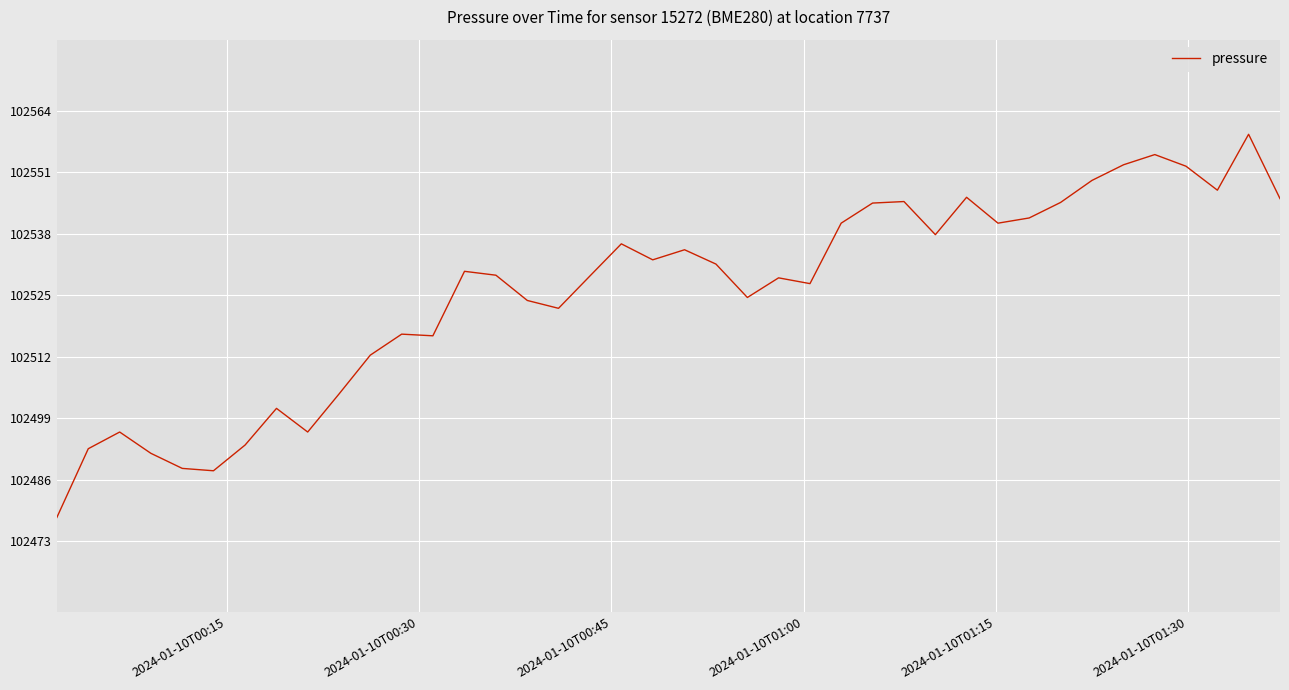

What is the maximum value shown in the chart?

102559.1